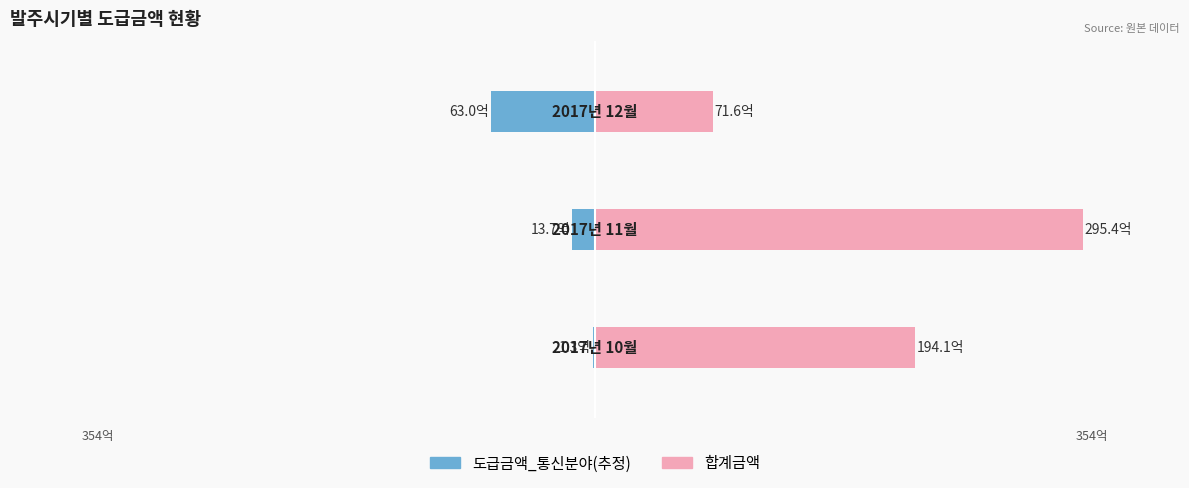

Count the number of categories in the chart.

3